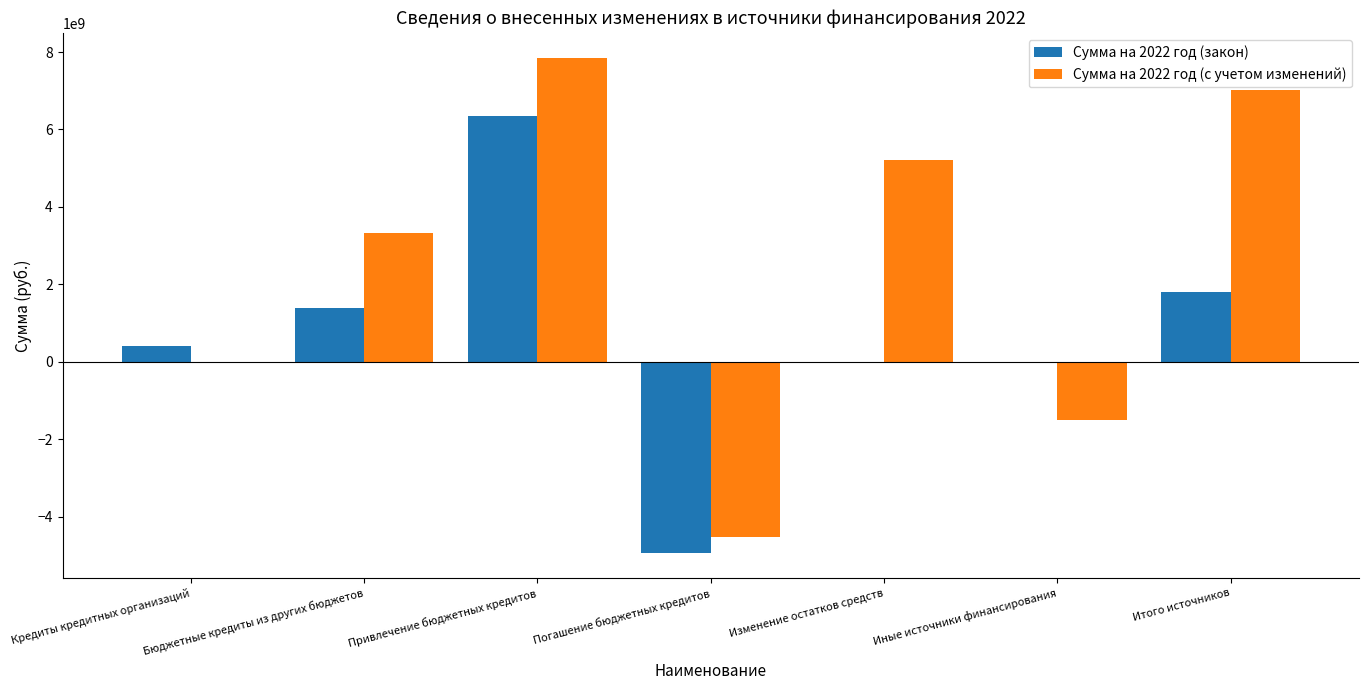

Which series has the largest total across all categories?

Сумма на 2022 год (с учетом изменений)